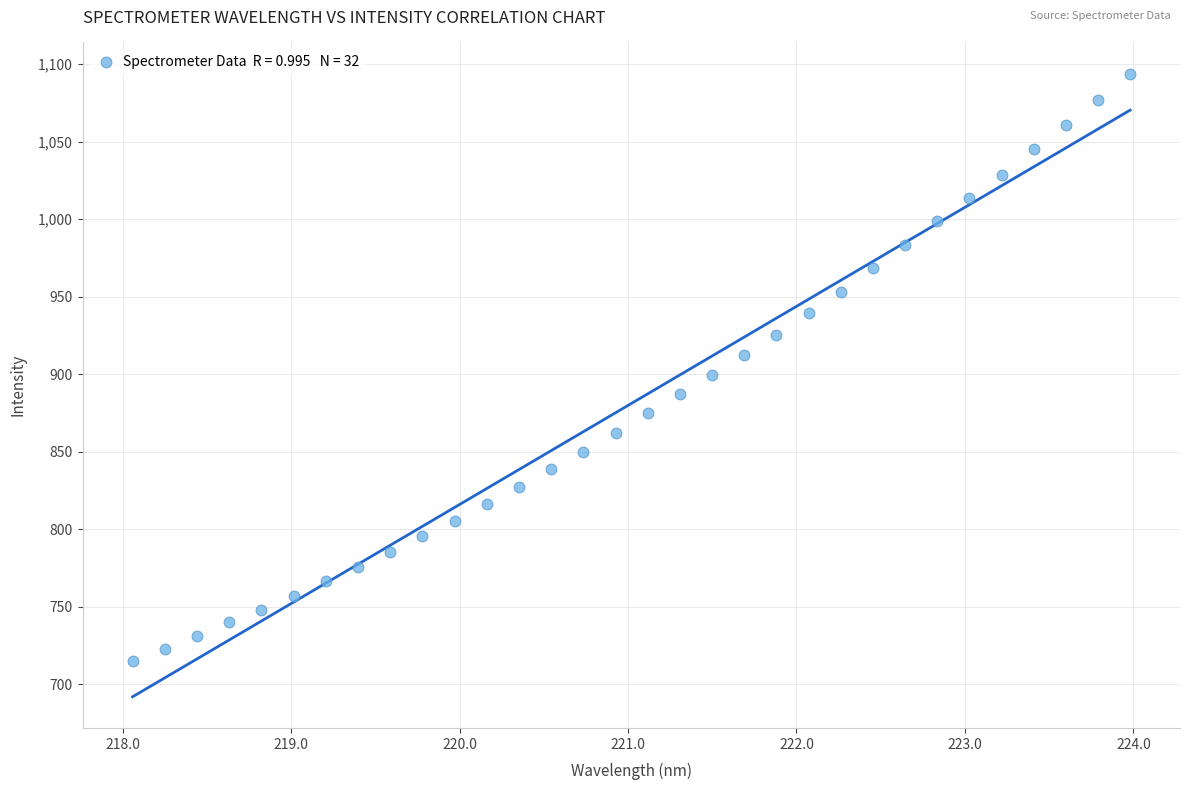

What is the range of Y values (max minus min)?

379.2